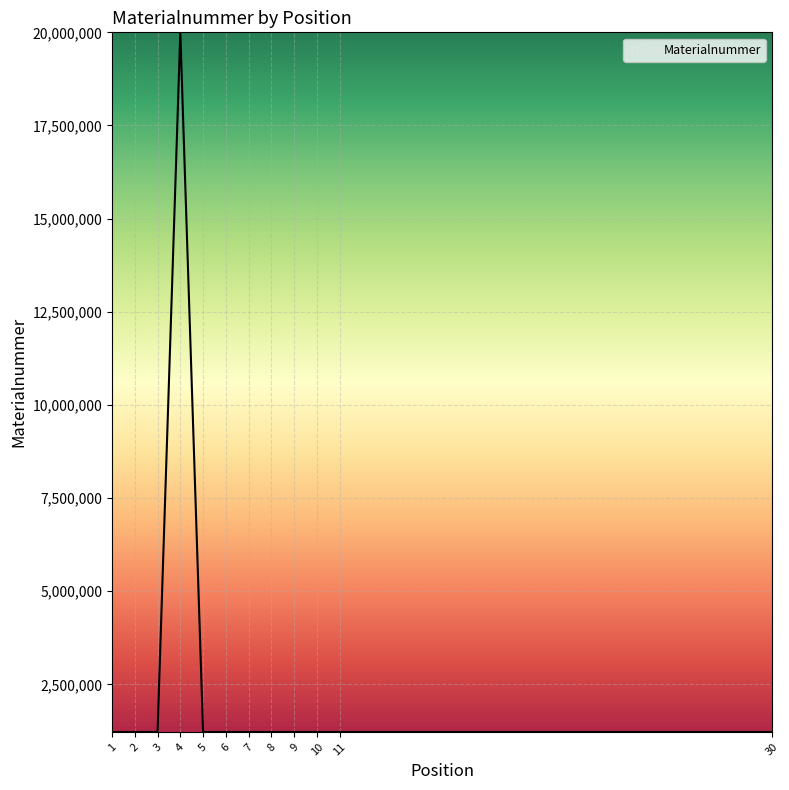

What is the maximum value shown in the chart?

20000167